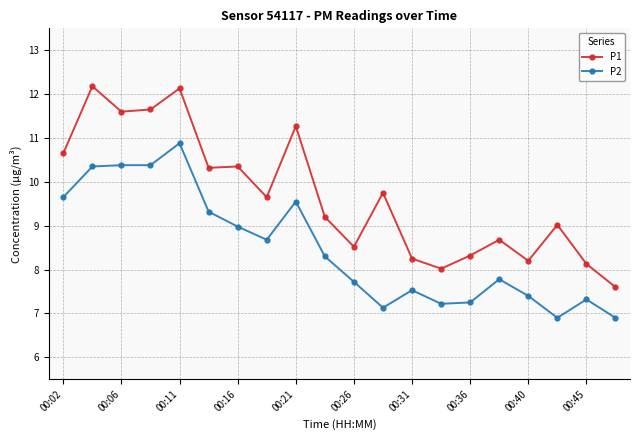

What is the difference between the maximum and minimum values in the P2 series?

4.0